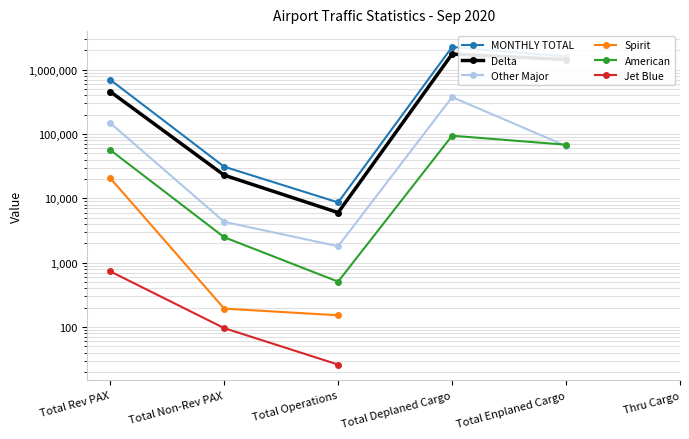

Between Total Non-Rev PAX and Total Operations, which series saw the biggest shift?

MONTHLY TOTAL